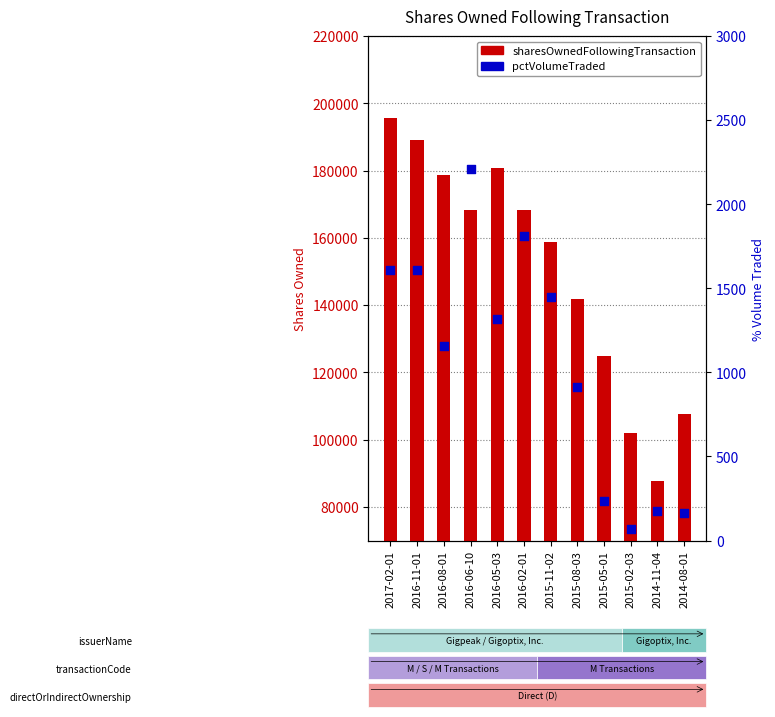

Which series has the largest total across all categories?

sharesOwnedFollowingTransaction